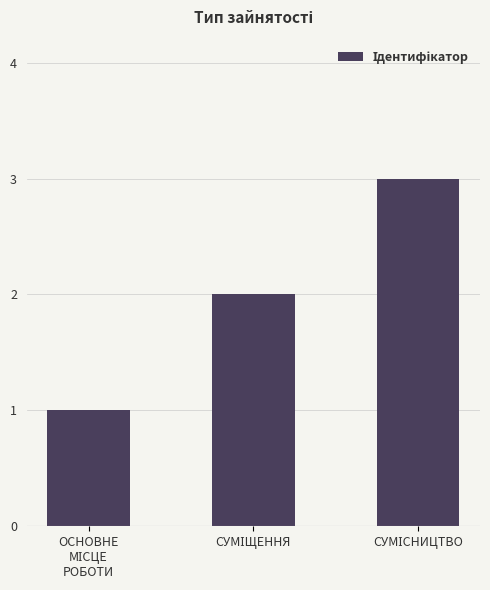

What is the greatest value displayed?

3